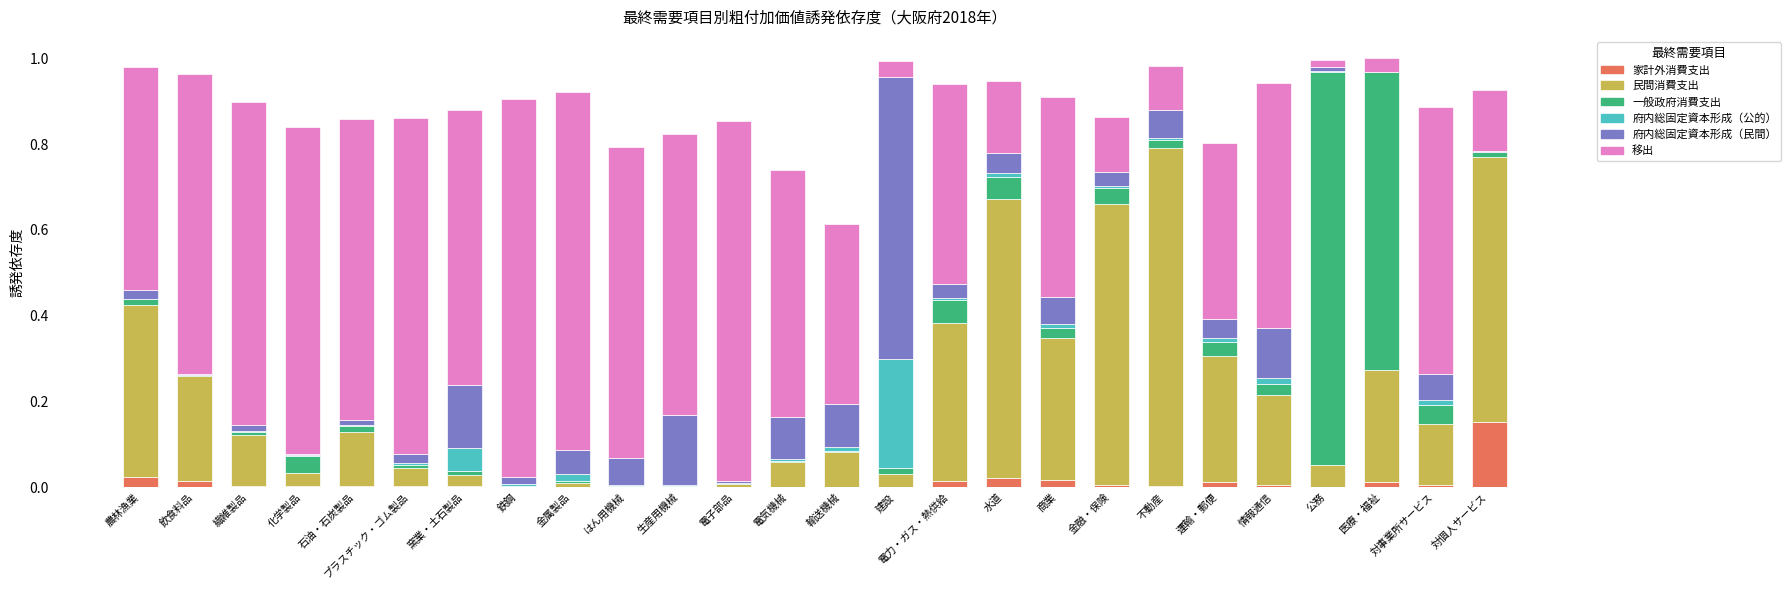

True or false: 家計外消費支出 has a value of 0.0 at 輸送機械.

True